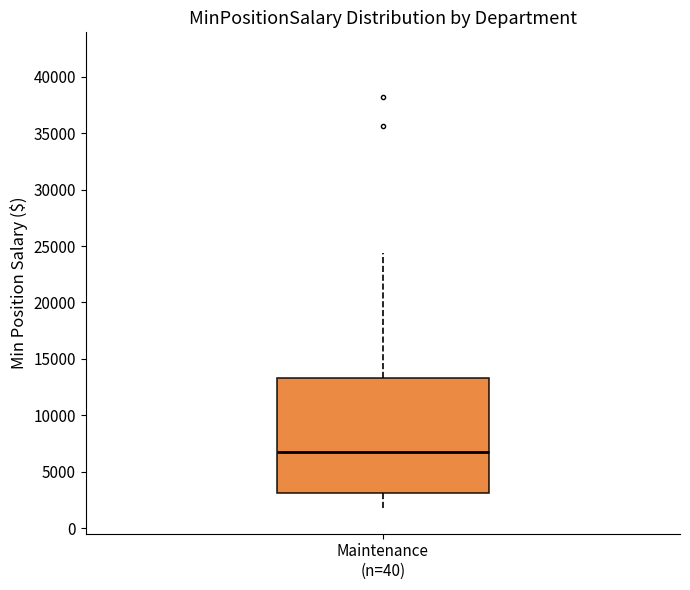

Transcribe this box plot: give where the median line is, the range the box spans, and where the two whiskers end, as read against the y-axis. The values are not printed on the chart, so give them approximately, as read against the axis.

median 6500, box 3000 to 13500, whiskers 1500 to 24500